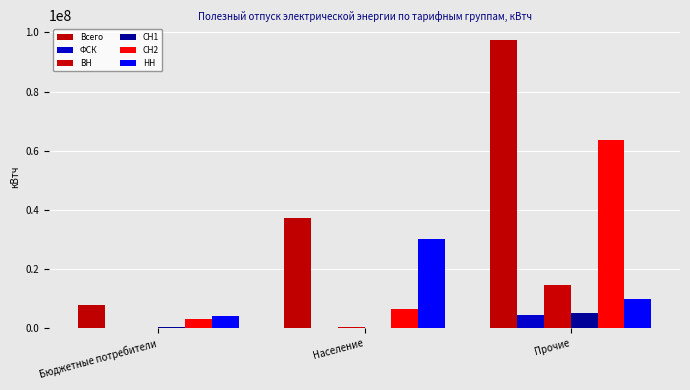

Are the bars horizontal?

No